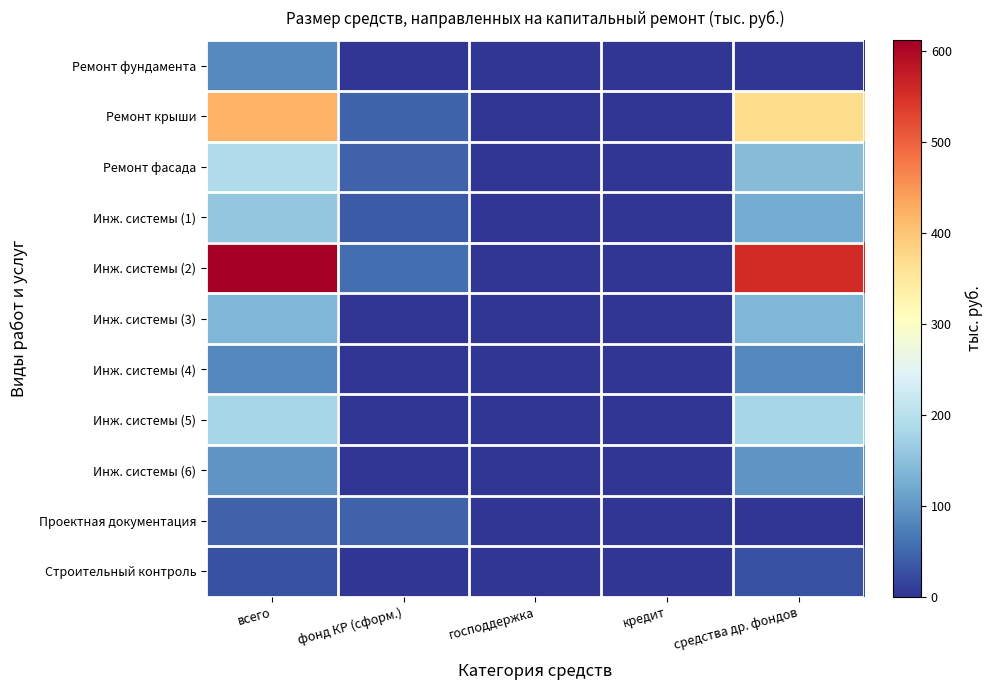

How many categories are shown in the chart?

5